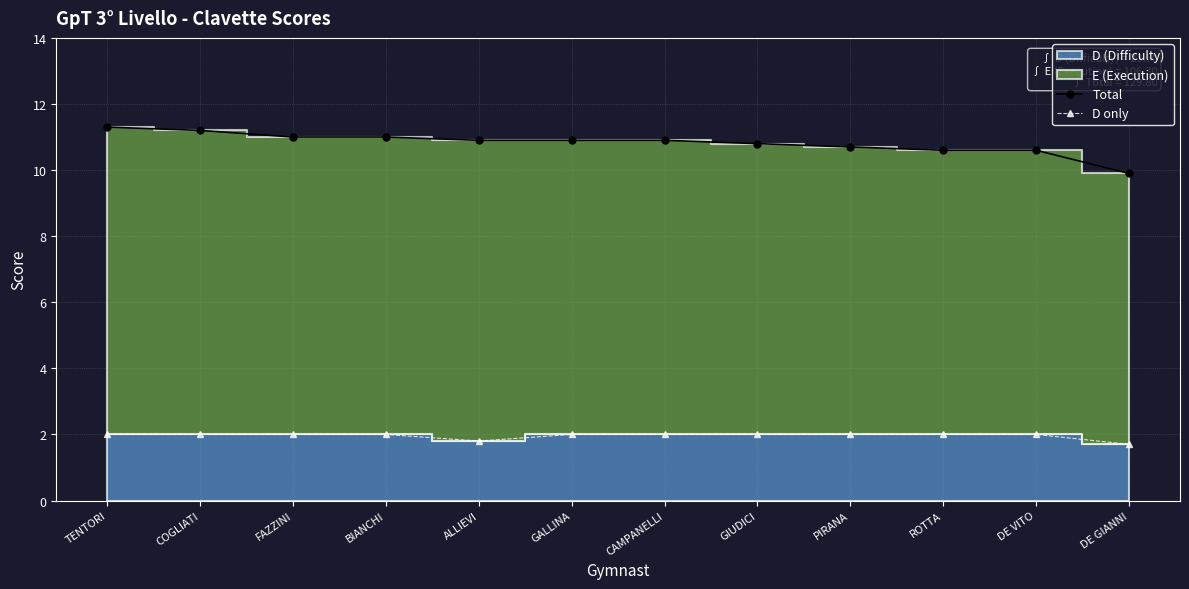

At which category is the sum across all series the highest?

TENTORI